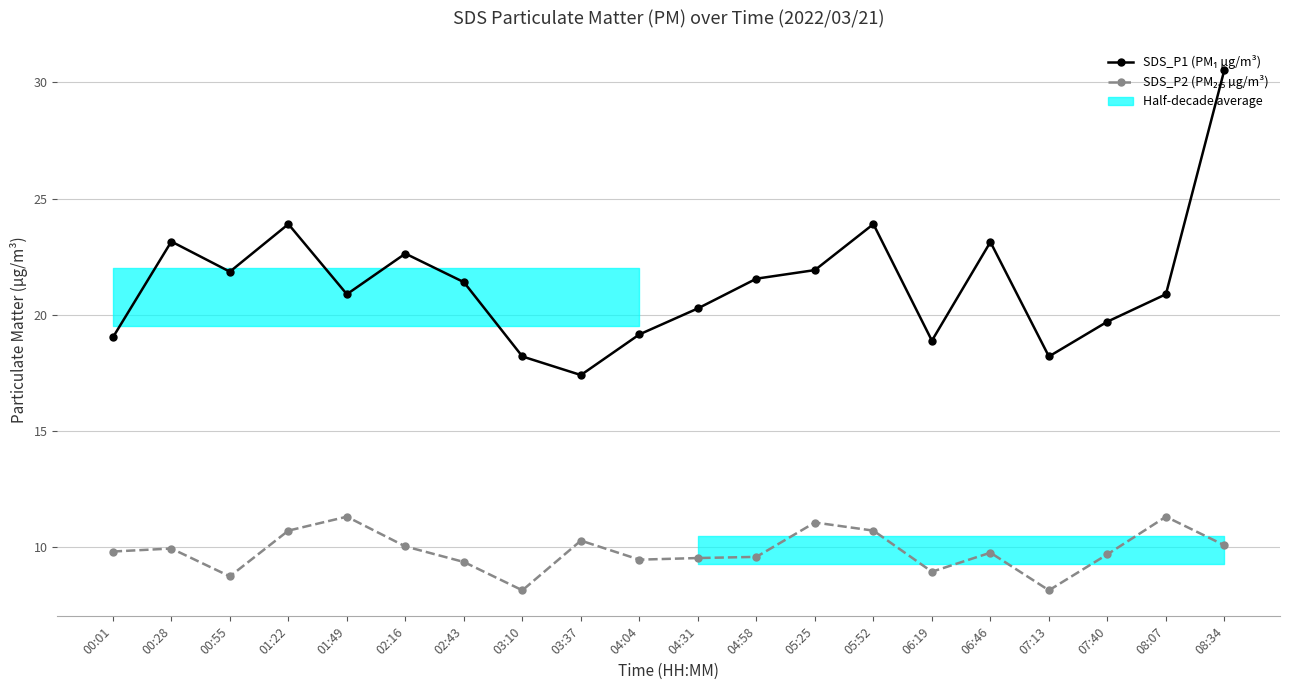

What is the spread (max minus min) of values at 01:49?

9.6